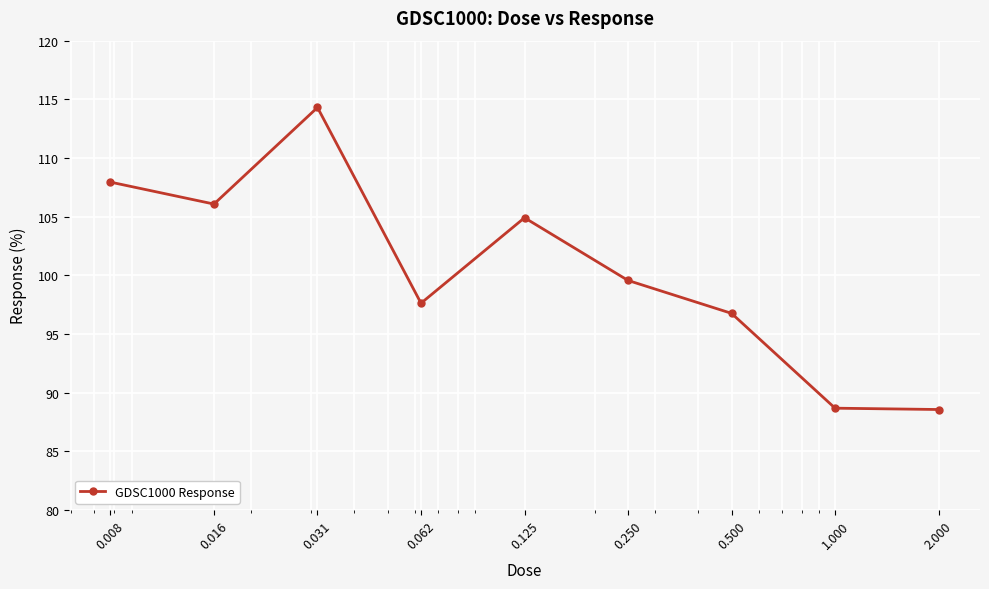

True or false: there are more than 2 points higher than both neighbors.

False